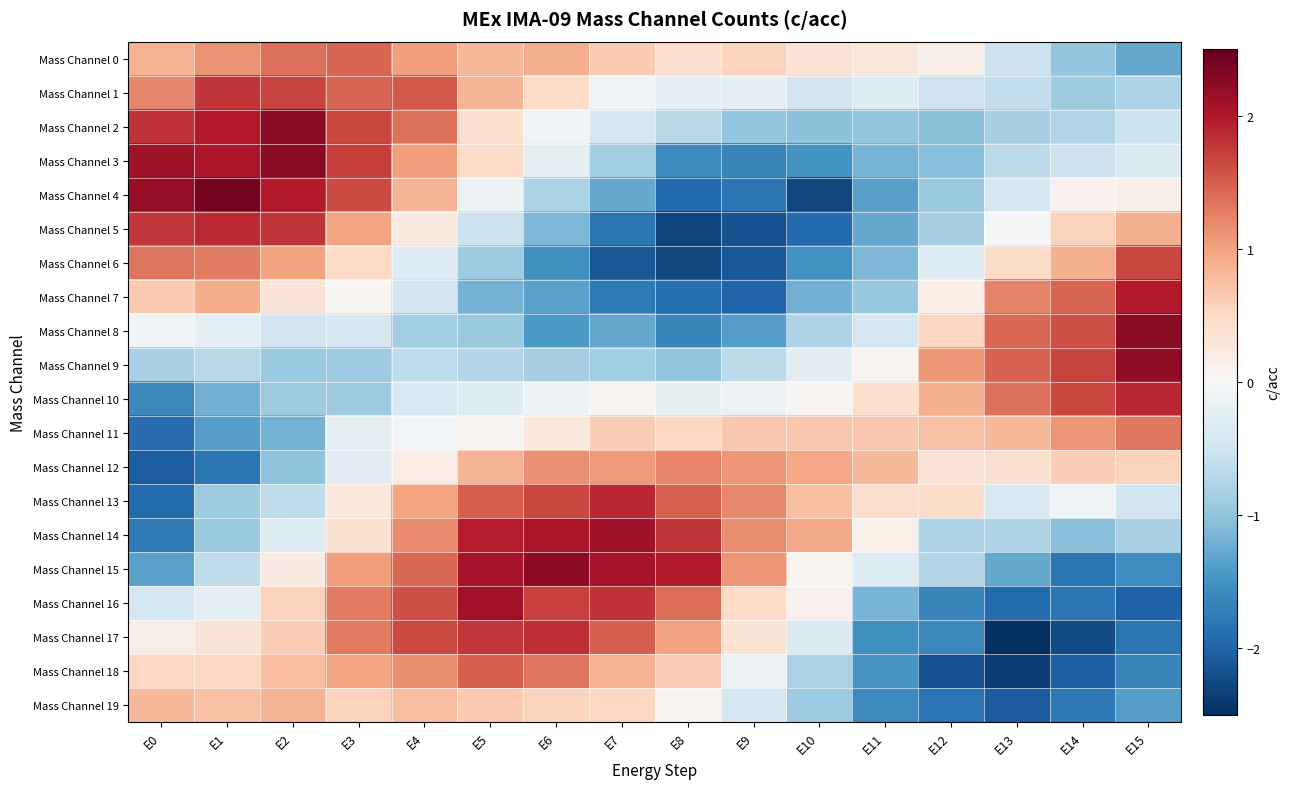

Reading left to right, list all the values displayed in this chart.

Mass Channel 0: E0=0.9	E1=1.1	E2=1.4	E3=1.5	E4=1.0	E5=0.8	E6=0.9	E7=0.7	E8=0.4	E9=0.6	E10=0.4	E11=0.3	E12=0.1	E13=-0.5	E14=-1.0	E15=-1.3
Mass Channel 1: E0=1.2	E1=1.8	E2=1.7	E3=1.4	E4=1.5	E5=0.9	E6=0.5	E7=-0.1	E8=-0.2	E9=-0.2	E10=-0.5	E11=-0.3	E12=-0.5	E13=-0.6	E14=-0.9	E15=-0.8
Mass Channel 2: E0=1.8	E1=2.0	E2=2.3	E3=1.7	E4=1.4	E5=0.4	E6=-0.1	E7=-0.4	E8=-0.7	E9=-1.0	E10=-1.0	E11=-1.0	E12=-1.0	E13=-0.8	E14=-0.7	E15=-0.5
Mass Channel 3: E0=2.1	E1=2.0	E2=2.2	E3=1.7	E4=1.0	E5=0.5	E6=-0.2	E7=-0.9	E8=-1.6	E9=-1.7	E10=-1.5	E11=-1.2	E12=-1.1	E13=-0.7	E14=-0.5	E15=-0.4
Mass Channel 4: E0=2.2	E1=2.4	E2=2.0	E3=1.7	E4=0.8	E5=-0.1	E6=-0.8	E7=-1.3	E8=-1.9	E9=-1.8	E10=-2.3	E11=-1.4	E12=-0.9	E13=-0.4	E14=0.1	E15=0.2
Mass Channel 5: E0=1.8	E1=1.9	E2=1.8	E3=1.0	E4=0.2	E5=-0.5	E6=-1.1	E7=-1.8	E8=-2.3	E9=-2.2	E10=-1.9	E11=-1.3	E12=-0.8	E13=-0.0	E14=0.6	E15=0.9
Mass Channel 6: E0=1.3	E1=1.3	E2=1.0	E3=0.5	E4=-0.3	E5=-0.9	E6=-1.5	E7=-2.1	E8=-2.3	E9=-2.1	E10=-1.5	E11=-1.1	E12=-0.3	E13=0.5	E14=0.9	E15=1.7
Mass Channel 7: E0=0.6	E1=0.9	E2=0.3	E3=0.0	E4=-0.5	E5=-1.2	E6=-1.3	E7=-1.8	E8=-1.9	E9=-2.0	E10=-1.2	E11=-0.9	E12=0.2	E13=1.2	E14=1.5	E15=2.0
Mass Channel 8: E0=-0.1	E1=-0.2	E2=-0.5	E3=-0.4	E4=-0.8	E5=-0.9	E6=-1.4	E7=-1.3	E8=-1.7	E9=-1.4	E10=-0.8	E11=-0.4	E12=0.5	E13=1.4	E14=1.6	E15=2.3
Mass Channel 9: E0=-0.8	E1=-0.7	E2=-0.9	E3=-0.9	E4=-0.6	E5=-0.7	E6=-0.8	E7=-0.9	E8=-1.0	E9=-0.7	E10=-0.3	E11=0.1	E12=1.1	E13=1.5	E14=1.7	E15=2.2
Mass Channel 10: E0=-1.6	E1=-1.2	E2=-0.9	E3=-0.9	E4=-0.4	E5=-0.3	E6=-0.1	E7=0.1	E8=-0.2	E9=-0.1	E10=0.1	E11=0.4	E12=0.9	E13=1.4	E14=1.7	E15=1.9
Mass Channel 11: E0=-1.9	E1=-1.4	E2=-1.2	E3=-0.2	E4=-0.1	E5=0.1	E6=0.3	E7=0.6	E8=0.5	E9=0.7	E10=0.7	E11=0.7	E12=0.7	E13=0.8	E14=1.1	E15=1.3
Mass Channel 12: E0=-2.1	E1=-1.8	E2=-1.0	E3=-0.3	E4=0.2	E5=0.8	E6=1.1	E7=1.1	E8=1.2	E9=1.1	E10=1.0	E11=0.8	E12=0.4	E13=0.4	E14=0.6	E15=0.6
Mass Channel 13: E0=-1.9	E1=-0.9	E2=-0.6	E3=0.3	E4=1.0	E5=1.5	E6=1.7	E7=1.9	E8=1.5	E9=1.2	E10=0.7	E11=0.4	E12=0.5	E13=-0.4	E14=-0.1	E15=-0.5
Mass Channel 14: E0=-1.8	E1=-0.9	E2=-0.3	E3=0.4	E4=1.2	E5=2.0	E6=2.0	E7=2.1	E8=1.8	E9=1.2	E10=1.0	E11=0.1	E12=-0.8	E13=-0.8	E14=-1.0	E15=-0.8
Mass Channel 15: E0=-1.3	E1=-0.6	E2=0.2	E3=1.1	E4=1.4	E5=2.1	E6=2.2	E7=2.1	E8=2.0	E9=1.1	E10=0.1	E11=-0.3	E12=-0.7	E13=-1.3	E14=-1.8	E15=-1.6
Mass Channel 16: E0=-0.4	E1=-0.2	E2=0.6	E3=1.3	E4=1.6	E5=2.1	E6=1.7	E7=1.8	E8=1.4	E9=0.5	E10=0.1	E11=-1.2	E12=-1.6	E13=-1.9	E14=-1.8	E15=-2.0
Mass Channel 17: E0=0.1	E1=0.3	E2=0.6	E3=1.3	E4=1.6	E5=1.8	E6=1.8	E7=1.5	E8=1.0	E9=0.3	E10=-0.3	E11=-1.5	E12=-1.6	E13=-2.5	E14=-2.2	E15=-1.8
Mass Channel 18: E0=0.5	E1=0.5	E2=0.8	E3=1.0	E4=1.2	E5=1.5	E6=1.3	E7=0.9	E8=0.6	E9=-0.1	E10=-0.8	E11=-1.5	E12=-2.2	E13=-2.4	E14=-2.0	E15=-1.6
Mass Channel 19: E0=0.8	E1=0.7	E2=0.8	E3=0.6	E4=0.8	E5=0.7	E6=0.6	E7=0.5	E8=0.1	E9=-0.4	E10=-0.9	E11=-1.6	E12=-1.8	E13=-2.1	E14=-1.8	E15=-1.4